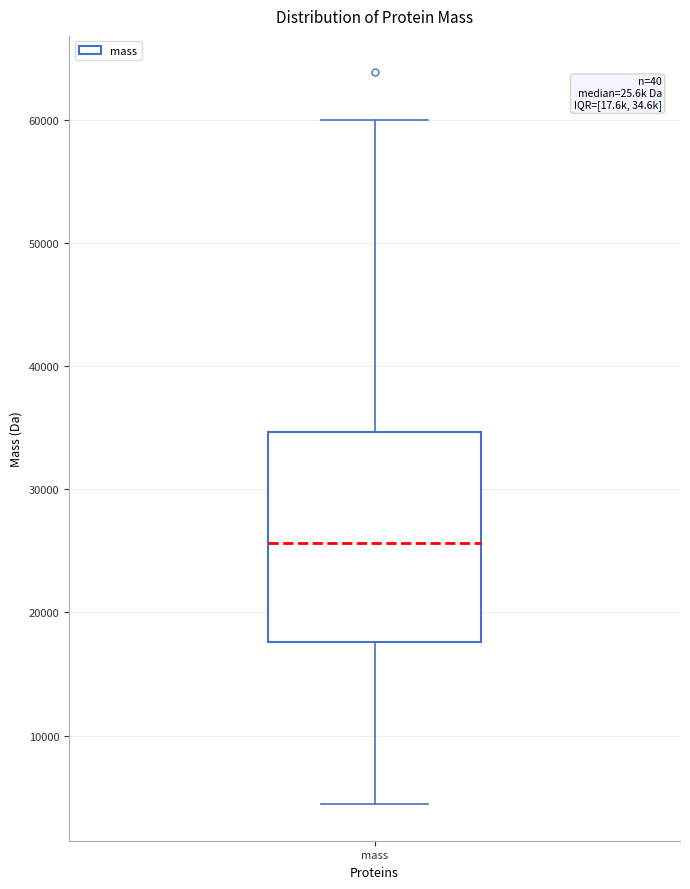

Where does the median line of the box for mass sit on the y-axis? The values are not printed on the chart, so give them approximately, as read against the axis.

26000